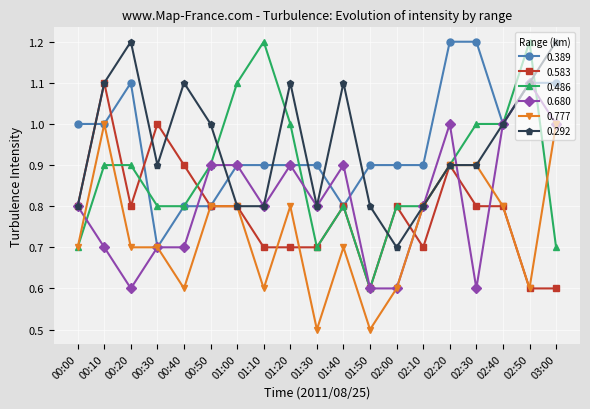

True or false: 0.389 has more than 0 points higher than both neighbors.

True